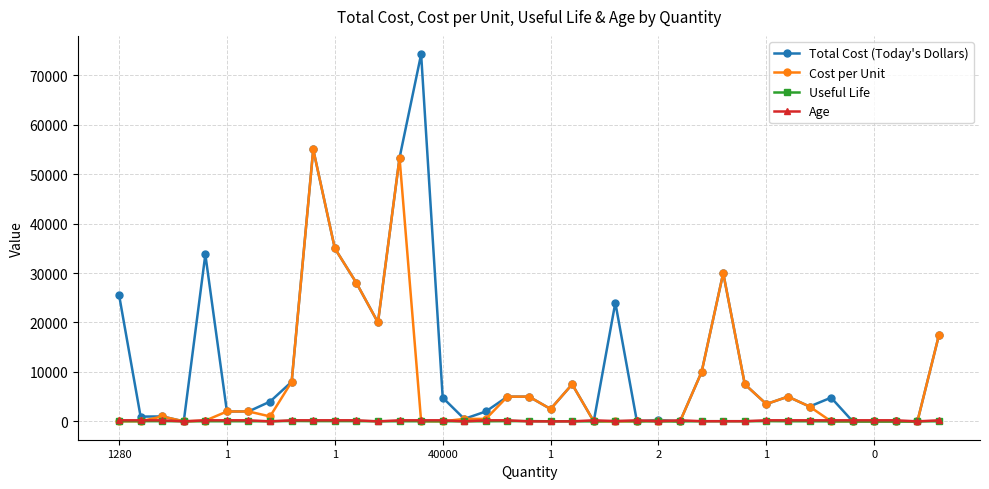

What is the greatest value displayed?

74250.0